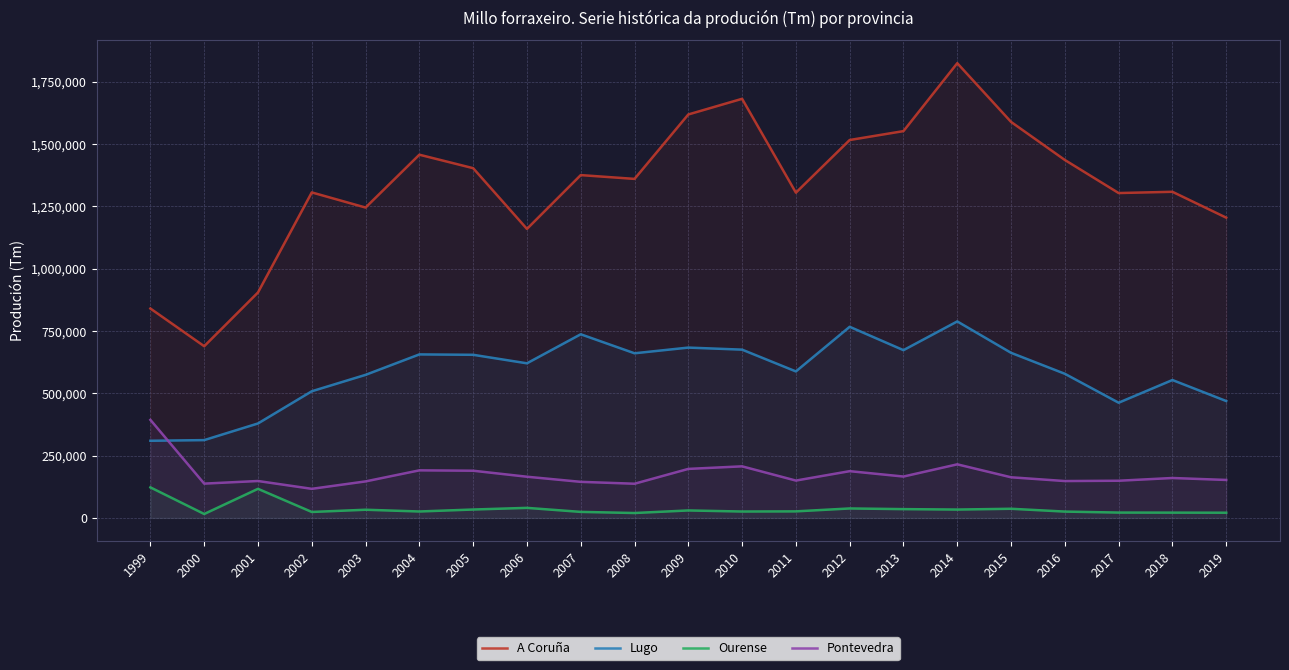

Reading right to left, transcribe all the data shown in this chart.

A Coruña: 2019=1204475	2018=1308234	2017=1303190	2016=1435855	2015=1588513	2014=1824024	2013=1551615	2012=1515941	2011=1304788	2010=1681198	2009=1618361	2008=1359962	2007=1375174	2006=1159400	2005=1402923	2004=1457000	2003=1245028	2002=1305732	2001=904500	2000=688835	1999=840000
Lugo: 2019=469026	2018=553266	2017=462250	2016=578287	2015=662379	2014=788309	2013=673030	2012=766727	2011=587771	2010=675106	2009=683342	2008=660536	2007=736757	2006=620283	2005=654421	2004=656000	2003=574000	2002=508206	2001=379050	2000=312255	1999=309614
Ourense: 2019=21077	2018=21402	2017=21641	2016=25590	2015=36908	2014=33739	2013=35467	2012=38135	2011=26460	2010=25869	2009=30152	2008=19852	2007=24381	2006=40499	2005=33882	2004=26000	2003=33000	2002=24080	2001=116860	2000=15969	1999=122670
Pontevedra: 2019=152474	2018=160305	2017=149303	2016=148072	2015=163171	2014=215113	2013=166182	2012=187743	2011=149998	2010=207077	2009=196775	2008=137314	2007=144881	2006=165408	2005=189501	2004=191000	2003=146660	2002=116860	2001=148250	2000=137766	1999=393430